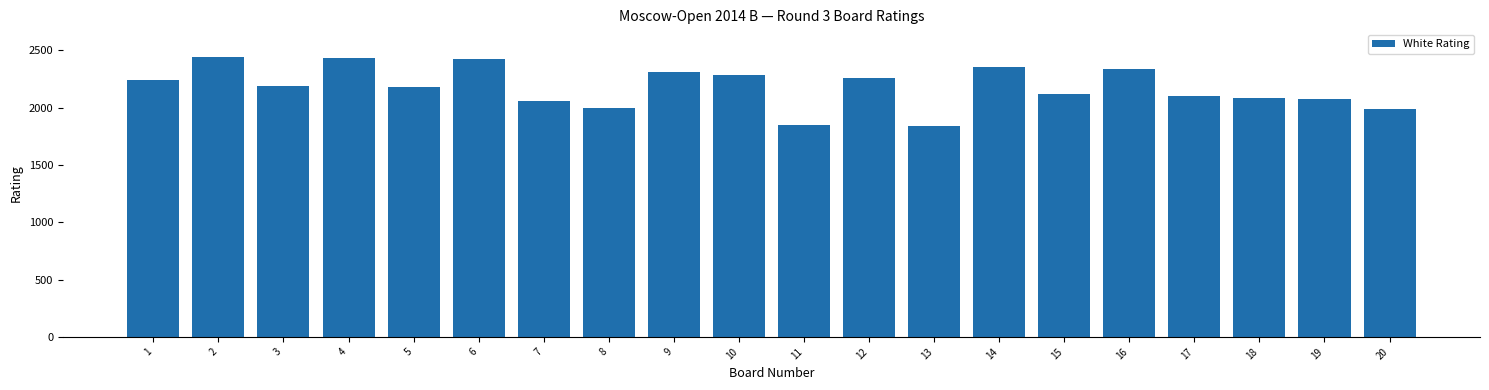

What is the minimum value shown in the chart?

1839